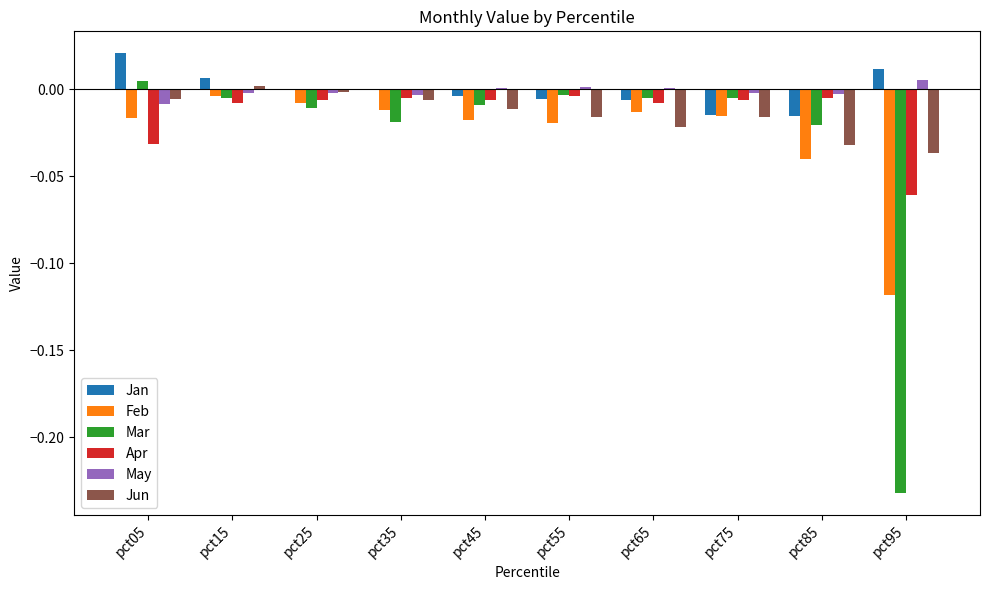

Which category has the highest value in the Mar series?

pct05